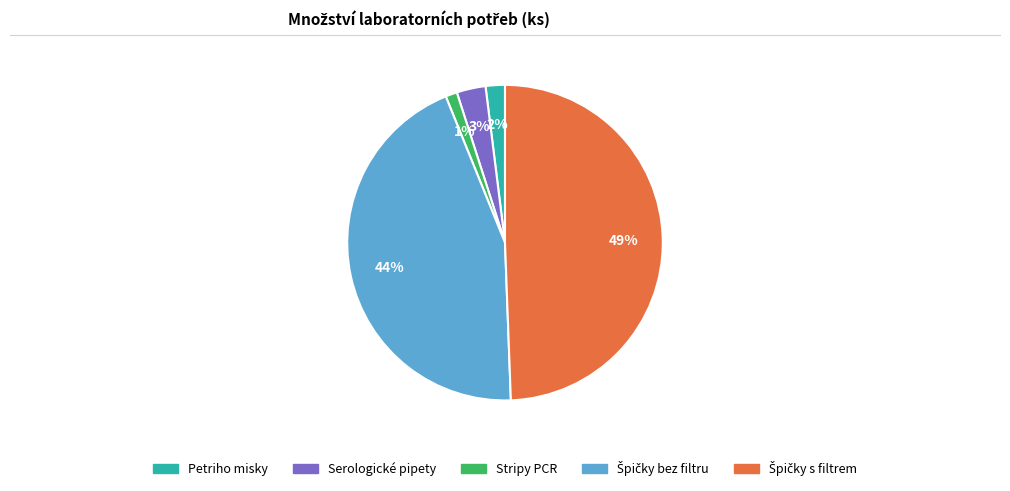

To the nearest percent, what is the difference between the largest and smallest slice percentages?

48%